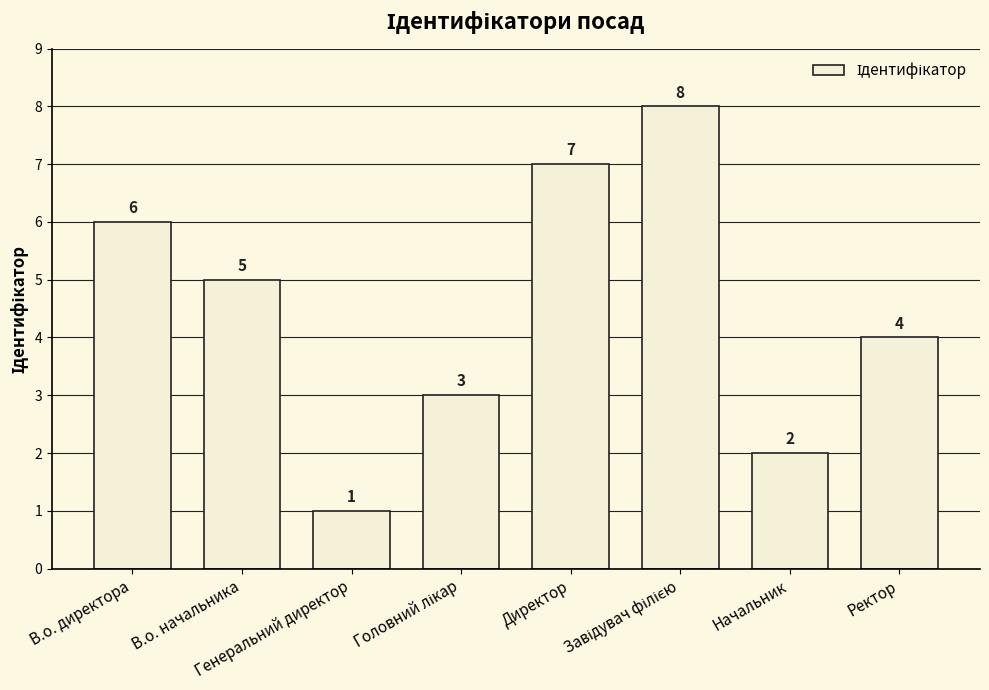

What is the difference between the values at Директор and Генеральний директор?

6